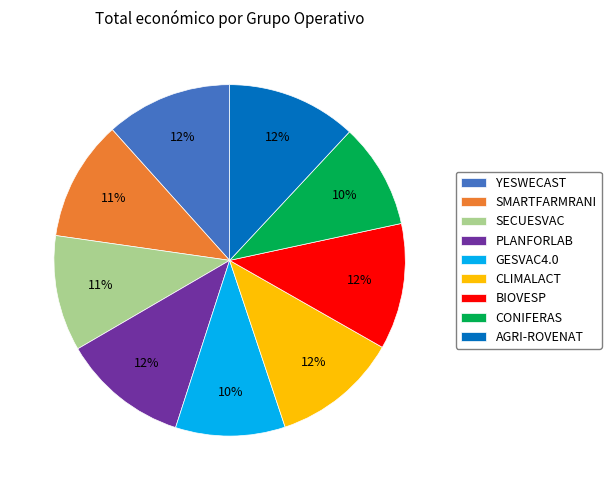

The SECUESVAC slice represents 11% of the pie. True or false?

True